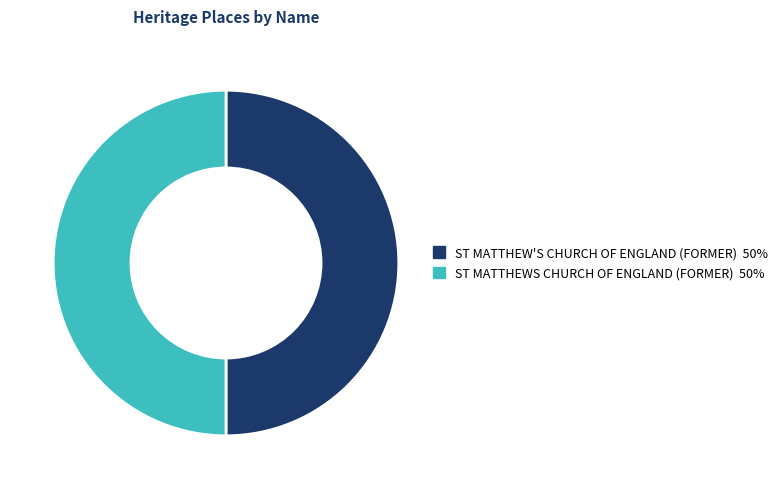

How many slices are in this pie chart?

2